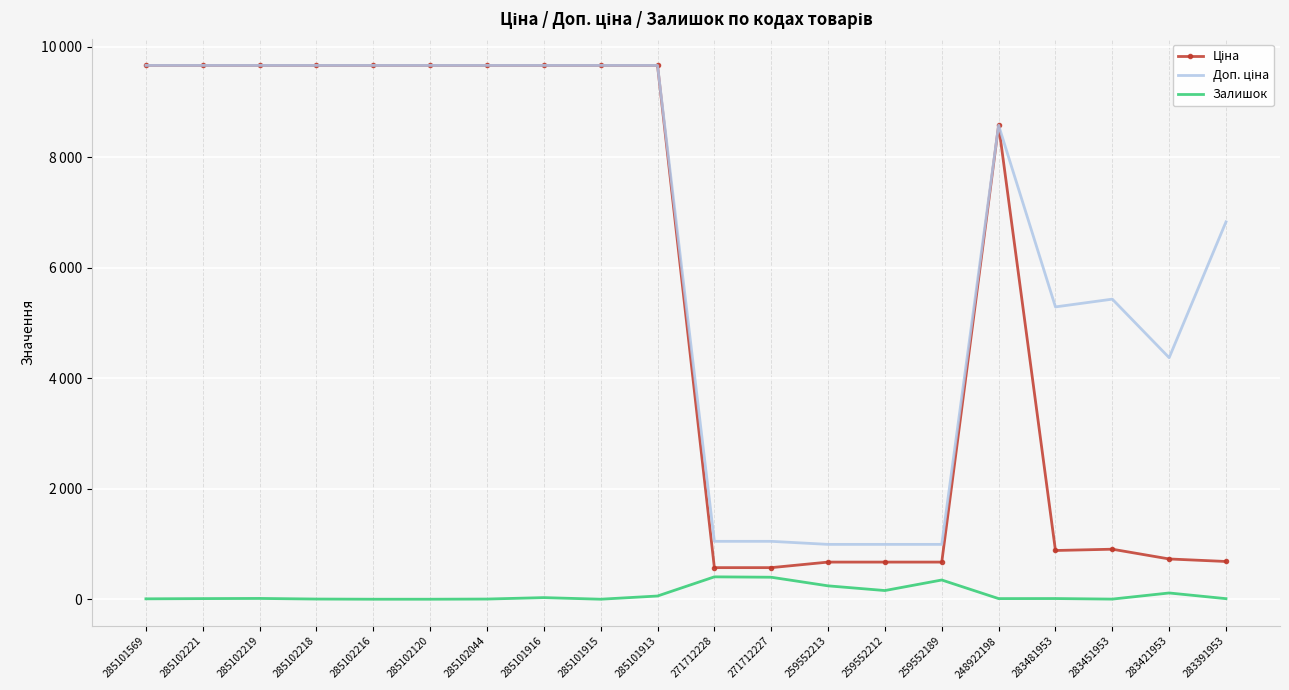

At which category is the sum across all series the highest?

285101913